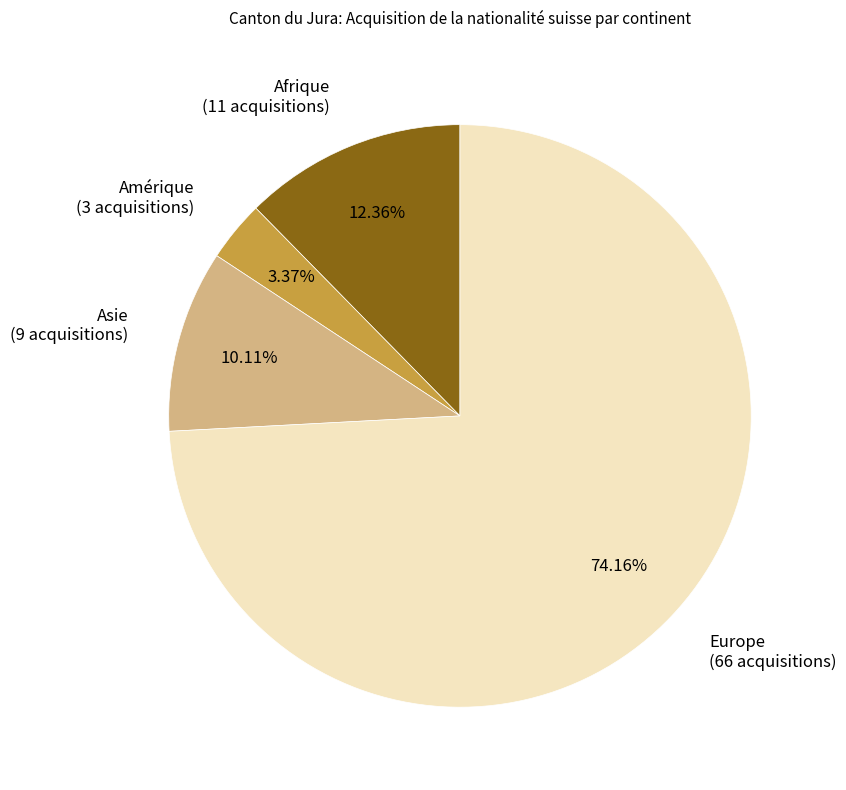

To the nearest percent, what is the difference between the Asie and Amérique slice percentages?

7%